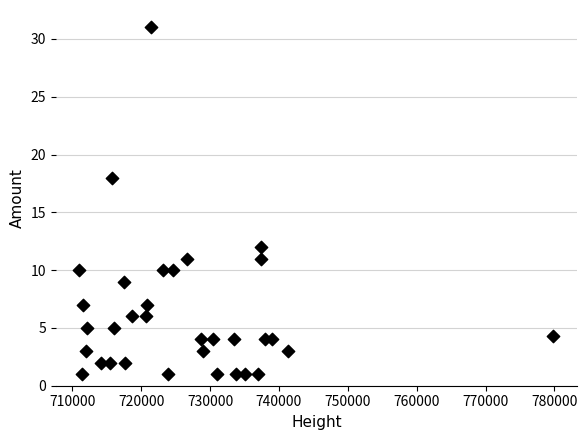

What is the range of X values (max minus min)?

68815.0